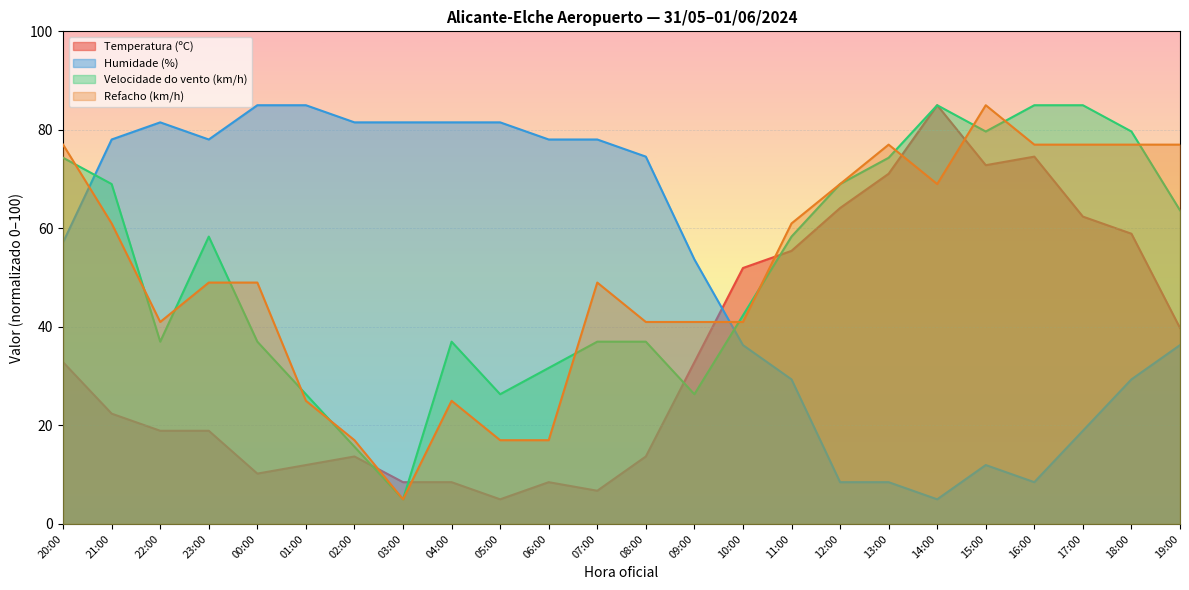

What is the value of the Refacho (km/h) point at the 19th from the left?

69.0